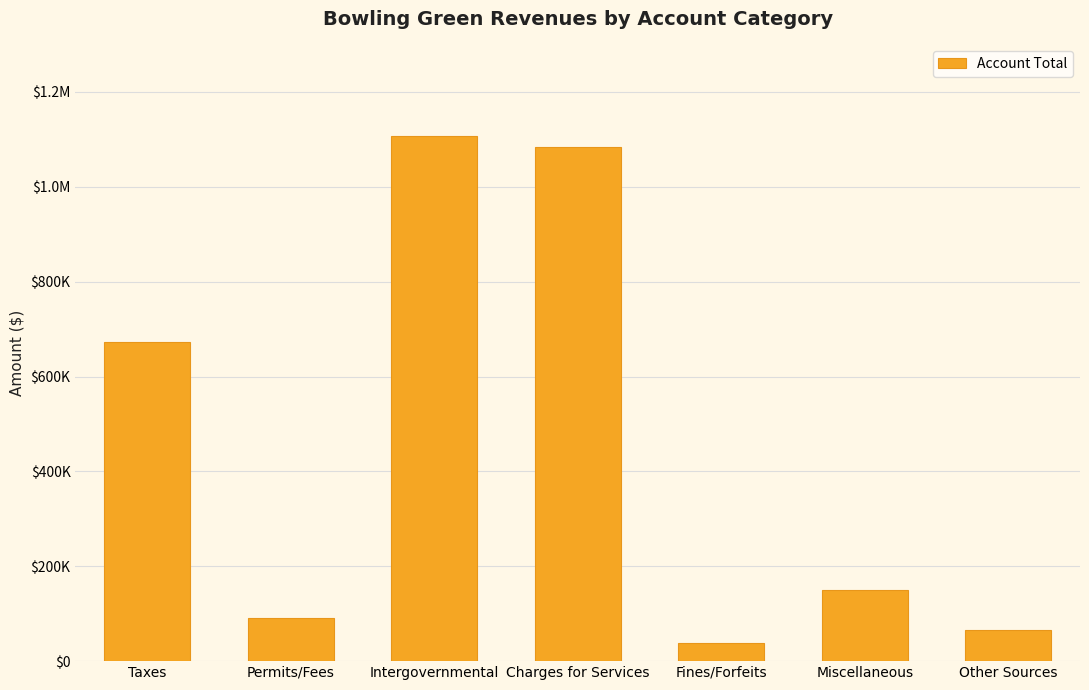

Reading left to right, transcribe all the data shown in this chart.

671978	90959	1107116	1083765	38473	149384	64807